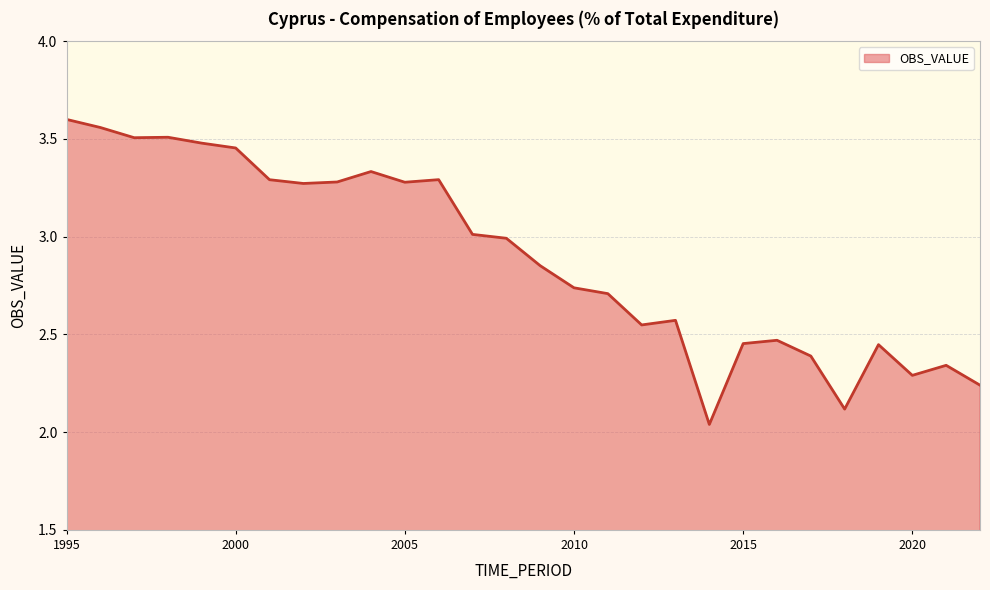

What is the difference between the maximum and minimum values?

1.6